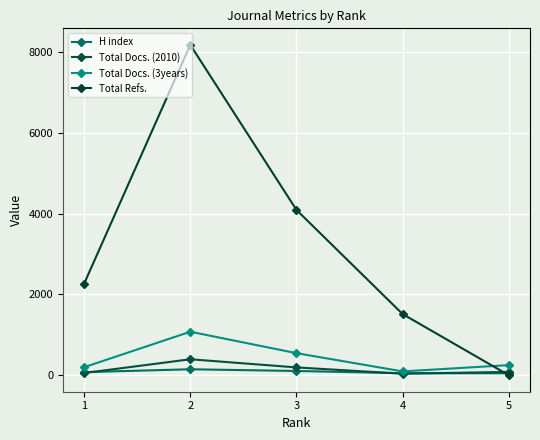

What is the value of the Total Docs. (2010) point at the 1st from the left?

54